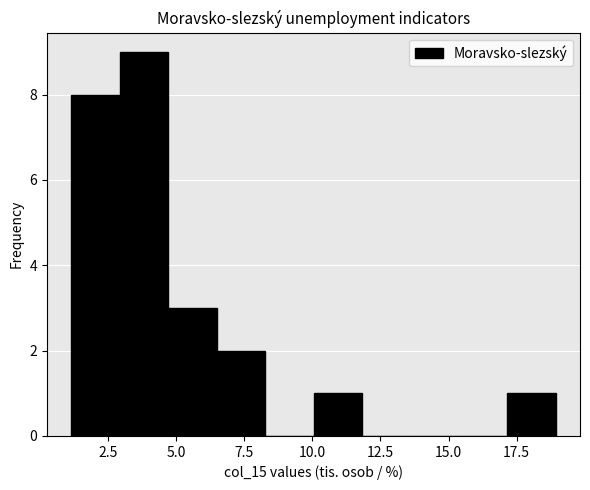

Around what value on the x-axis is the tallest bar? Give the approximate position of its centre, as read against the axis.

4.0